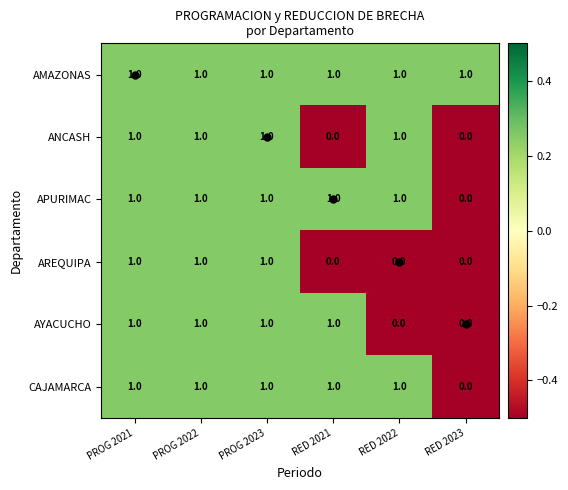

How many AYACUCHO values are between 0 and 1?

6